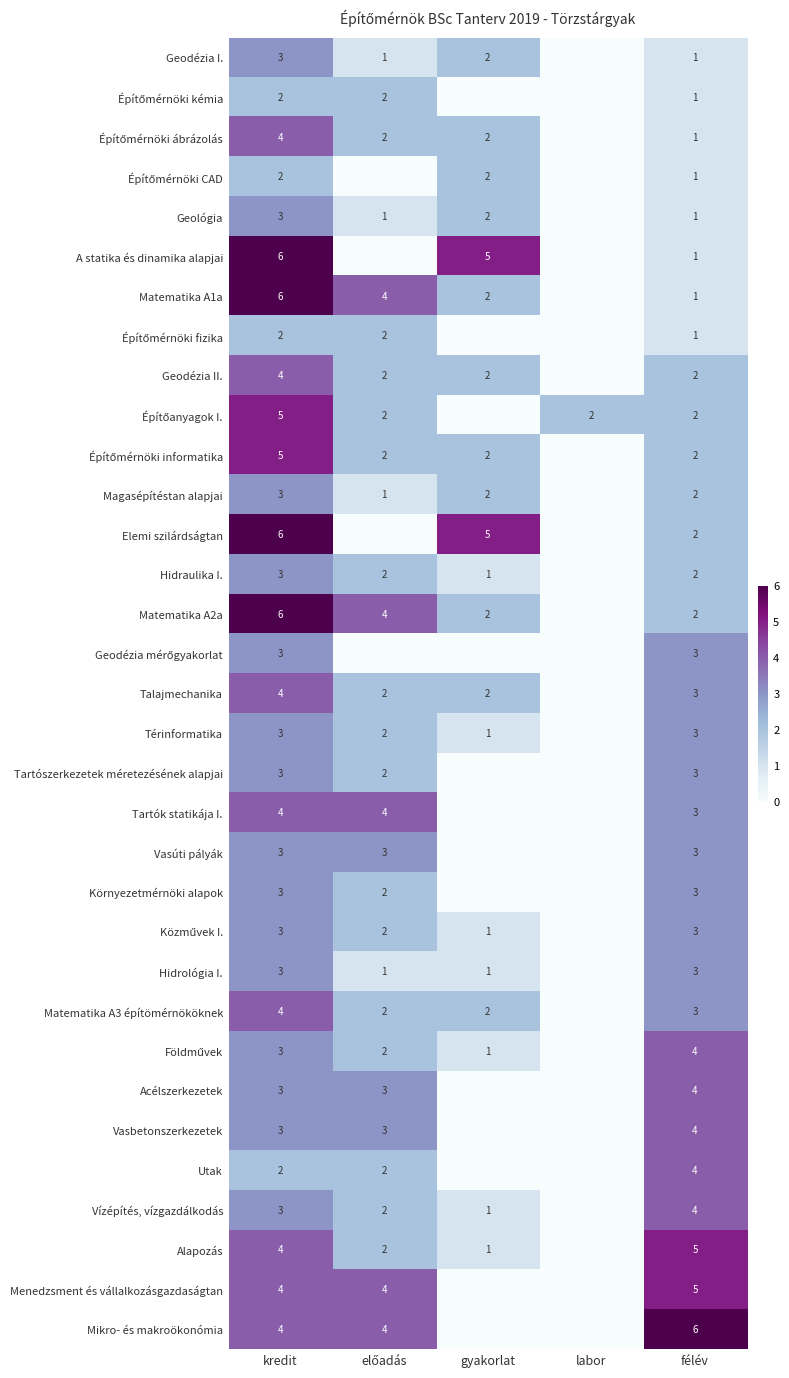

The Utak series shows 4 at félév. True or false?

True